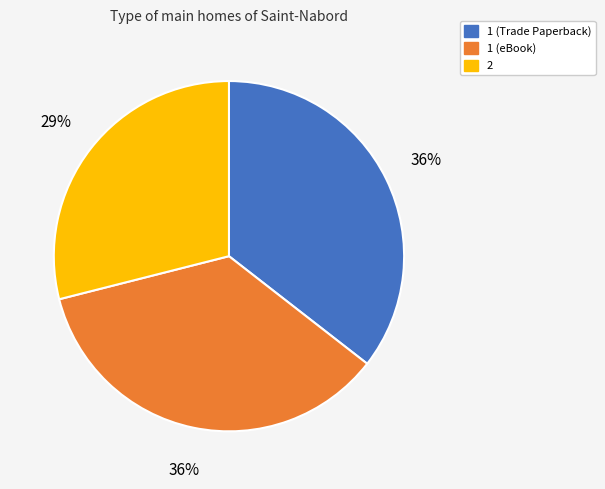

To the nearest percent, what portion does 1 (eBook) represent?

36%